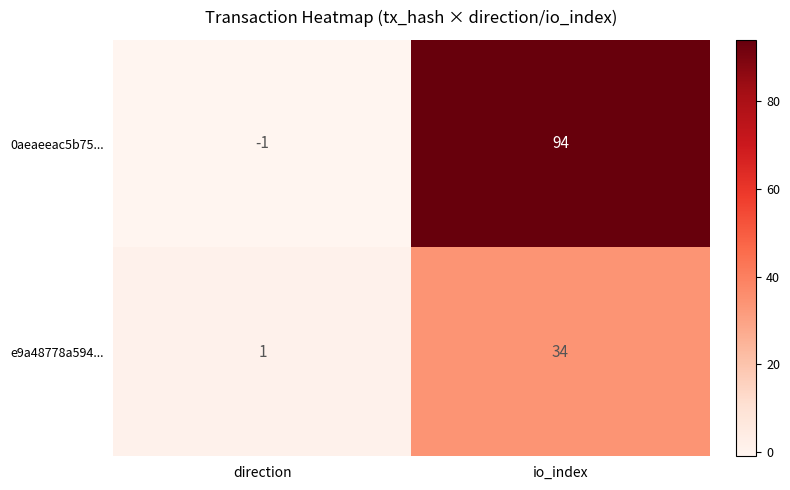

Between direction and io_index, which series saw the biggest shift?

0aeaeeac5b75...